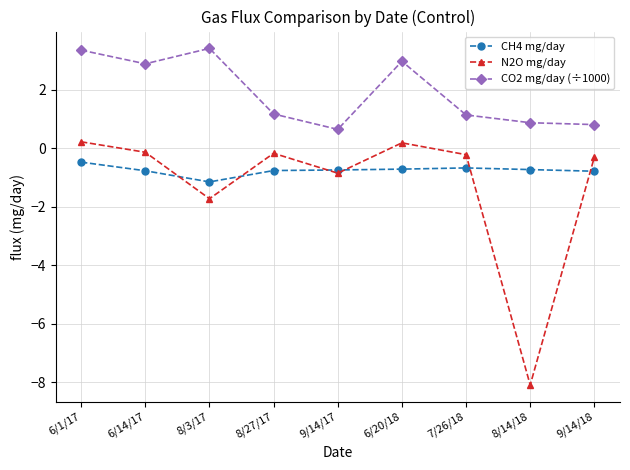

The value of CO2 mg/day (÷1000) at 8/27/17 is 2.0. True or false?

False